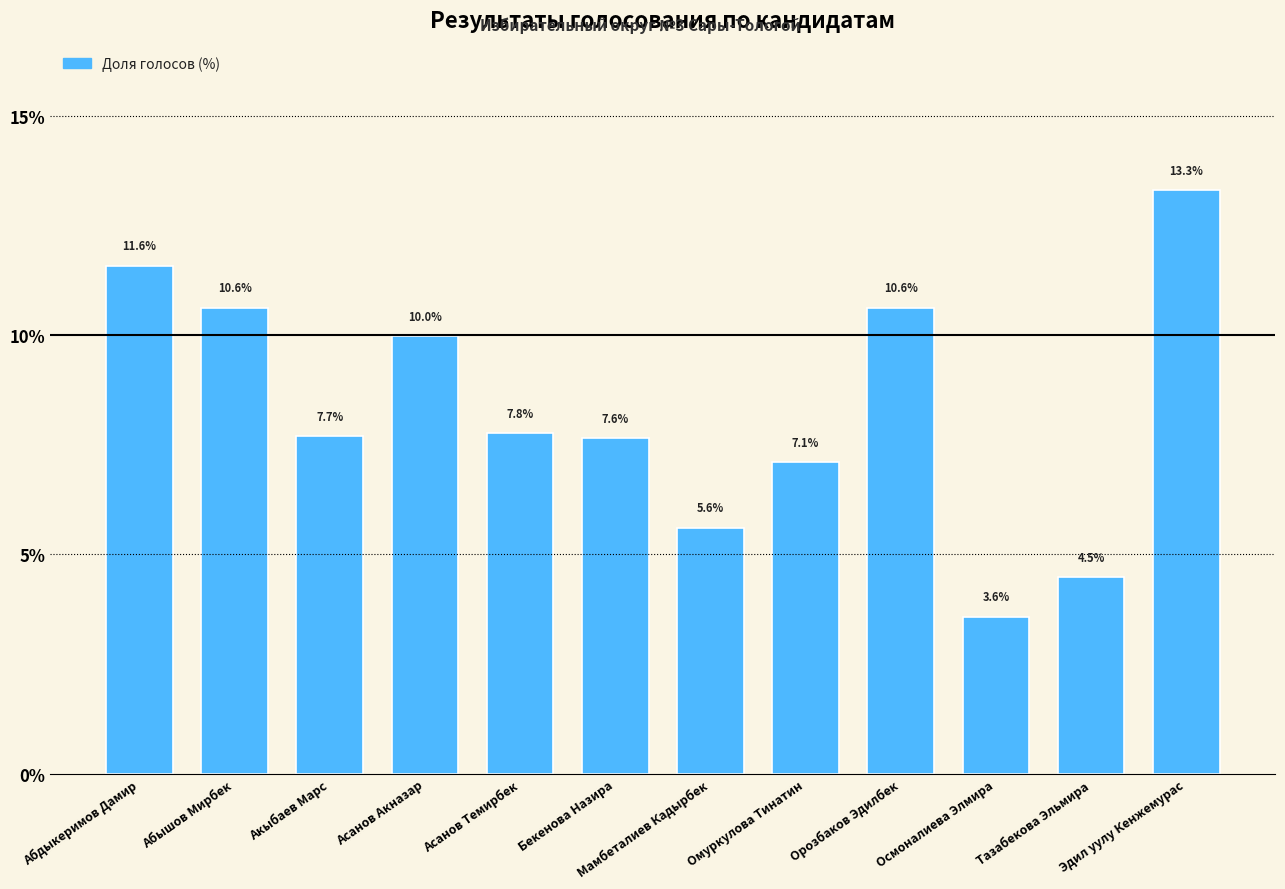

How many bars are there in total?

12